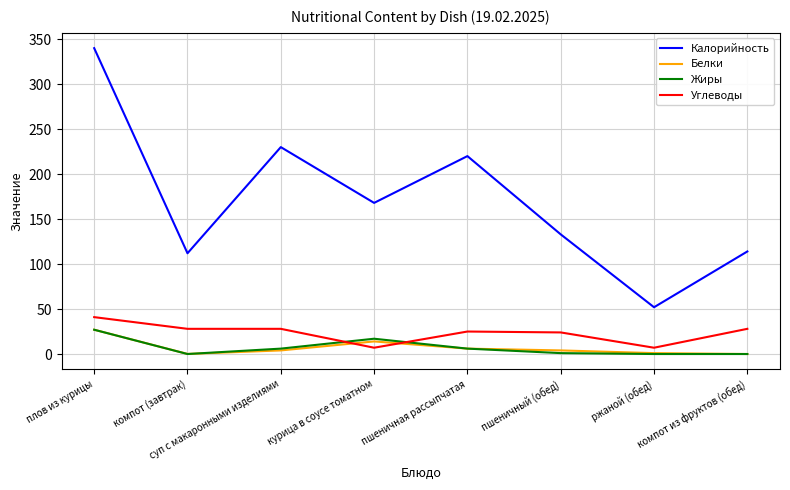

What is the spread (max minus min) of values at суп с макаронными изделиями?

226.0